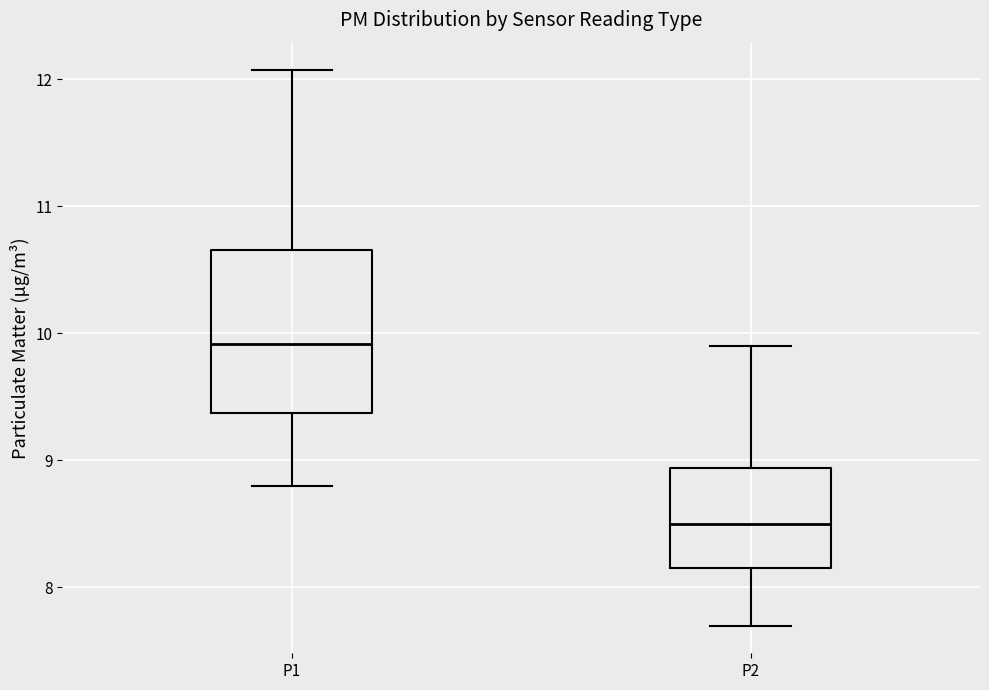

Where does the lower whisker of the box for P2 end on the y-axis? The values are not printed on the chart, so give them approximately, as read against the axis.

7.7